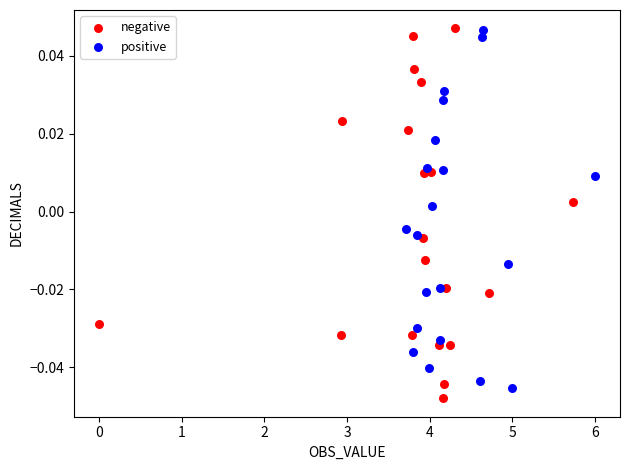

What are all the series names shown in the legend?

negative, positive